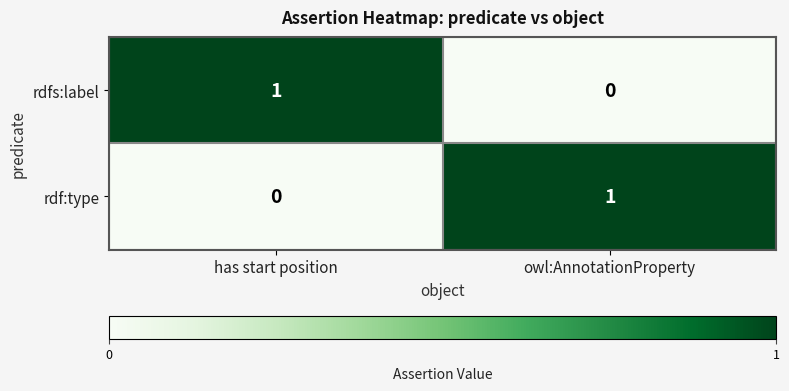

At has start position, list the series in order from smallest to largest.

rdf:type, rdfs:label